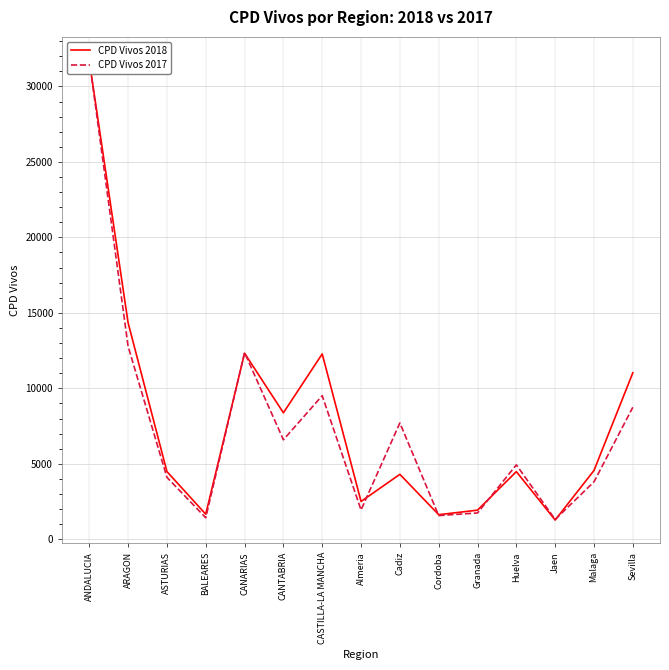

Reading left to right, what are all the values shown in this chart?

CPD Vivos 2018: ANDALUCIA=31711	ARAGON=14346	ASTURIAS=4486	BALEARES=1660	CANARIAS=12327	CANTABRIA=8378	CASTILLA-LA MANCHA=12279	Almeria=2507	Cadiz=4302	Cordoba=1629	Granada=1929	Huelva=4482	Jaen=1275	Malaga=4559	Sevilla=11028
CPD Vivos 2017: ANDALUCIA=31757	ARAGON=12784	ASTURIAS=4105	BALEARES=1426	CANARIAS=12367	CANTABRIA=6591	CASTILLA-LA MANCHA=9512	Almeria=1941	Cadiz=7706	Cordoba=1571	Granada=1744	Huelva=4931	Jaen=1313	Malaga=3806	Sevilla=8745